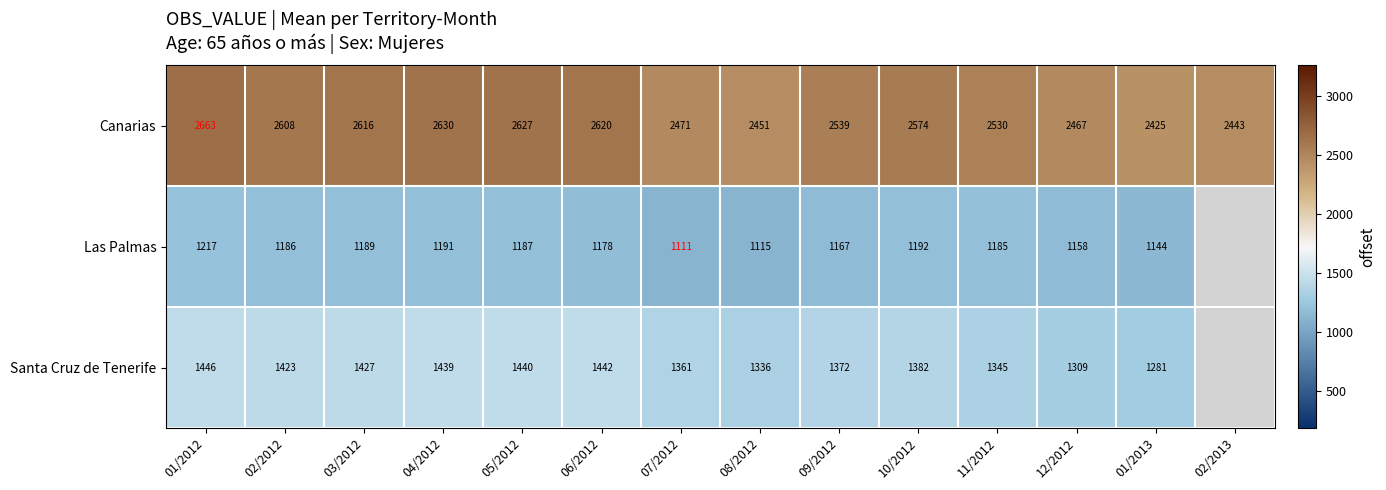

Is the value of Canarias at 11/2012 greater than the value of Santa Cruz de Tenerife at 02/2012?

Yes